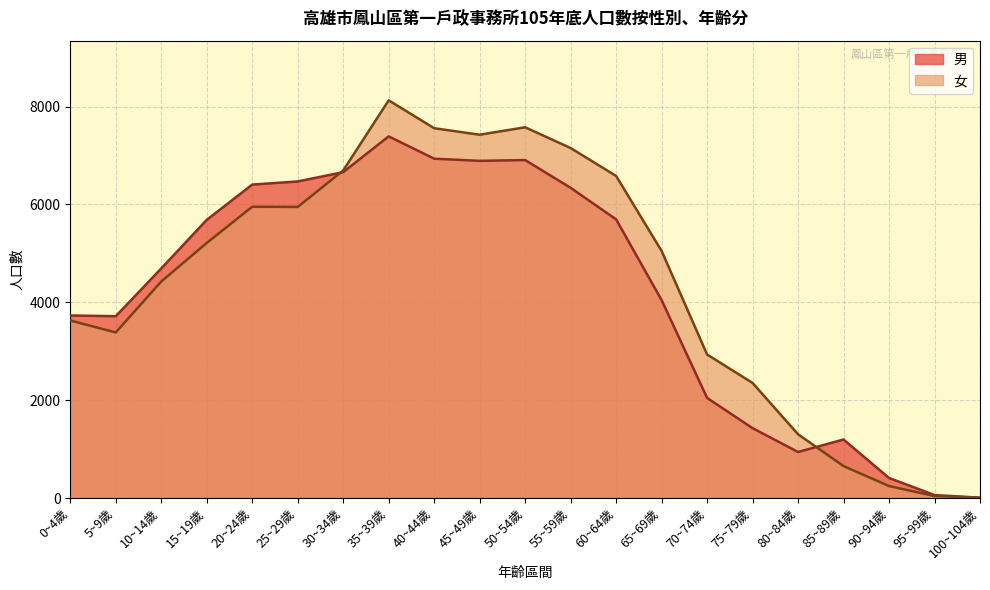

Which has a higher value, 50~54歲 or 60~64歲?

50~54歲